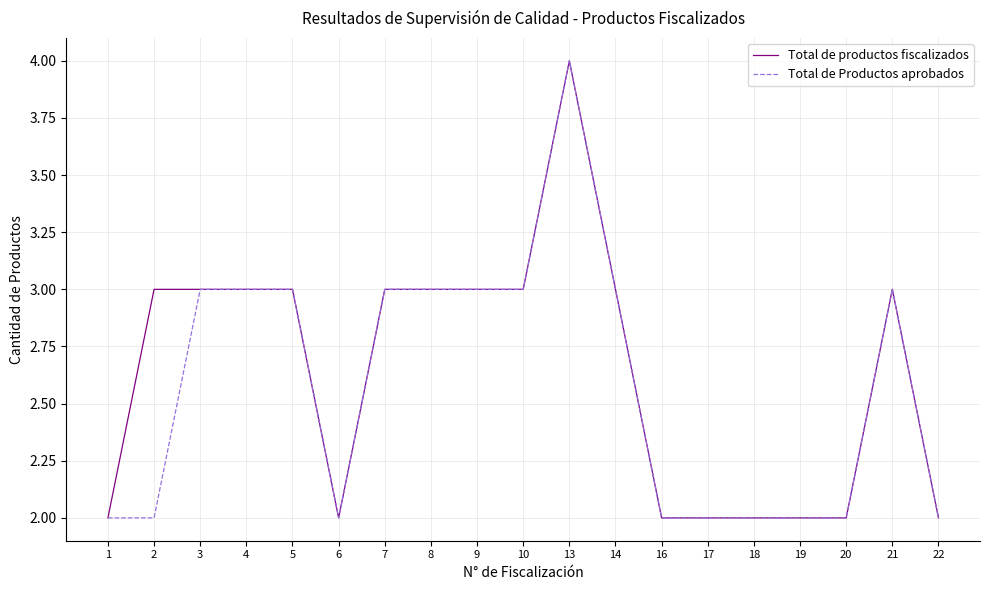

What value does the Total de productos fiscalizados series have at 10?

3